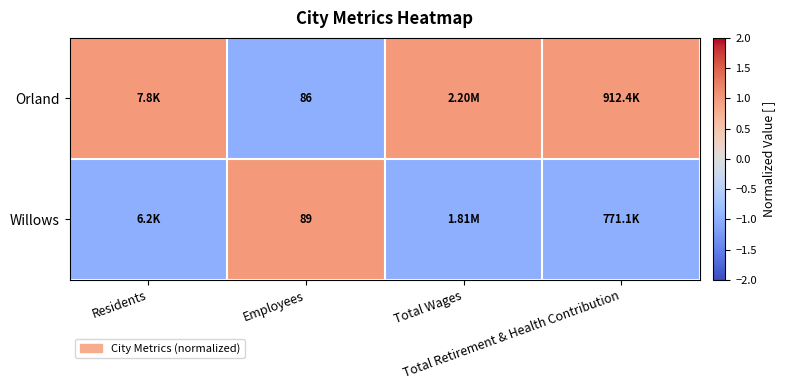

Is the value of Willows at Total Retirement & Health Contribution greater than the value of Orland at Total Retirement & Health Contribution?

No